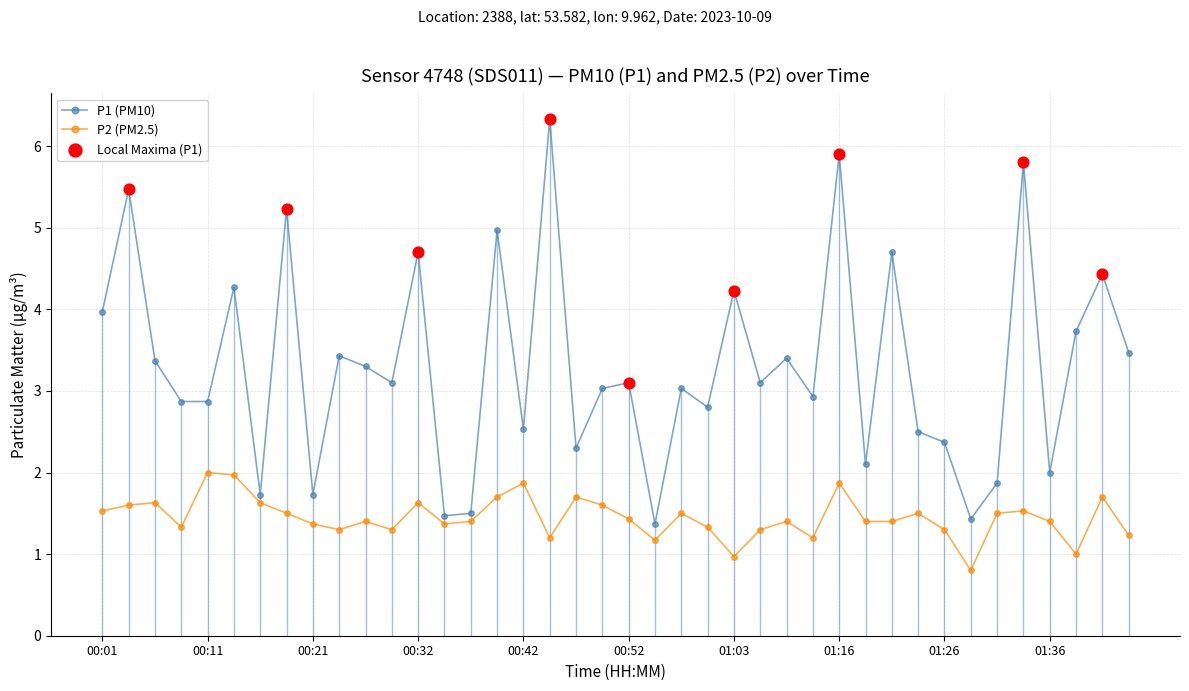

Rank the series by their maximum value, from highest to lowest.

P1 (PM10), P2 (PM2.5)